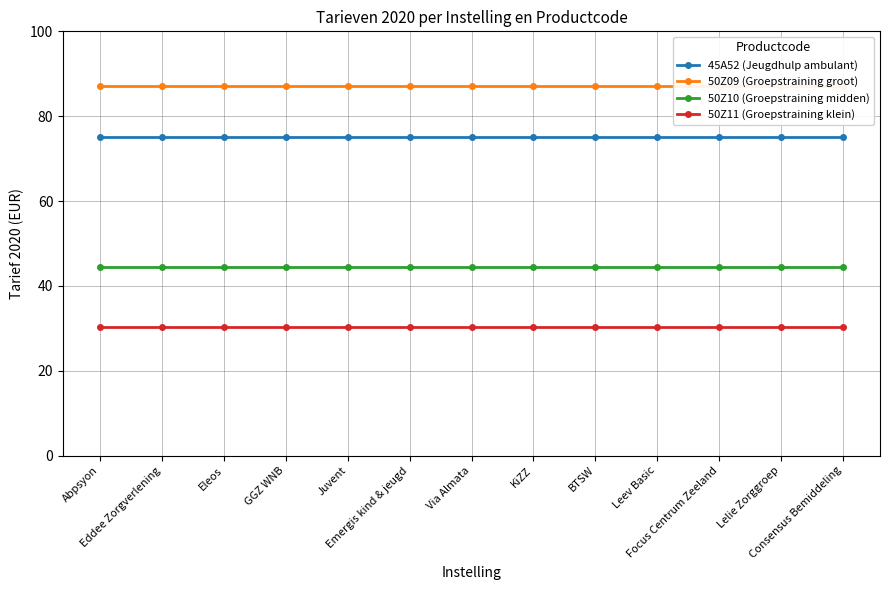

How many lines are shown in the chart?

4